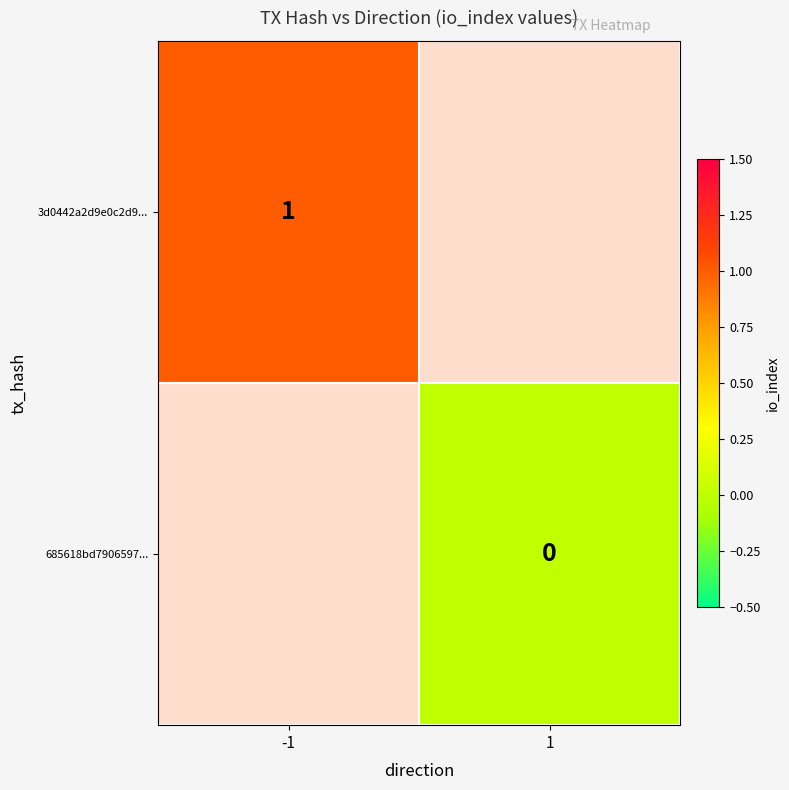

Between -1 and 1, which is larger?

1